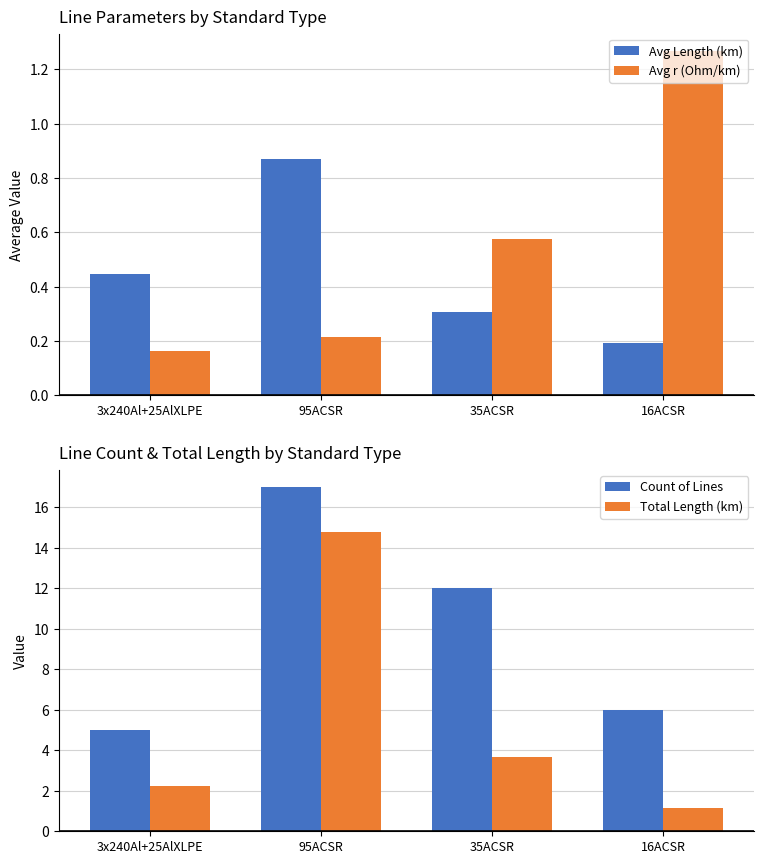

Reading left to right, extract all data points from this chart.

Avg Length (km): 0.4	0.9	0.3	0.2
Avg r (Ohm/km): 0.2	0.2	0.6	1.3
Count of Lines: 5.0	17.0	12.0	6.0
Total Length (km): 2.2	14.8	3.7	1.2